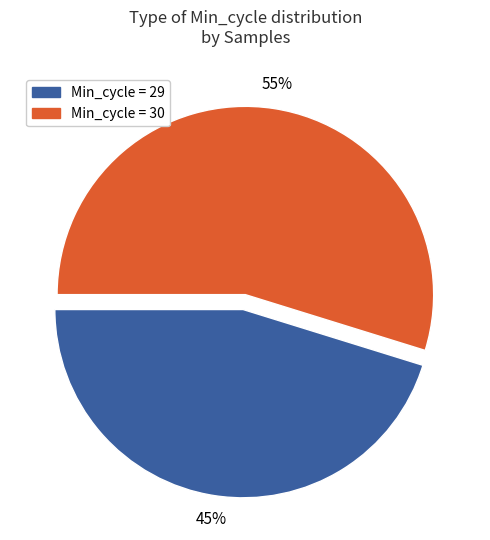

Is there any slice that represents more than half of the pie?

Yes